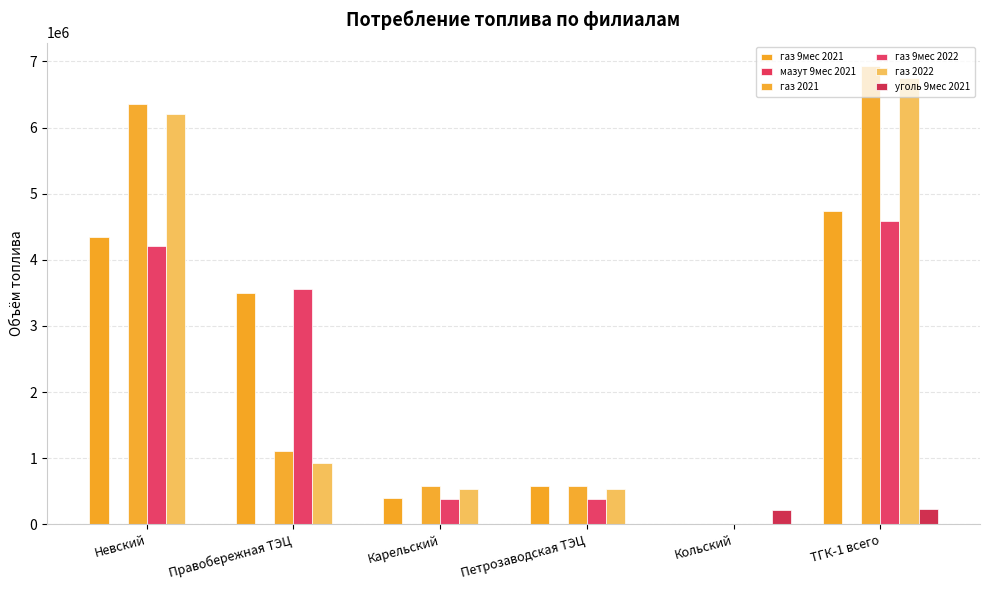

What position from the left is Правобережная ТЭЦ?

2